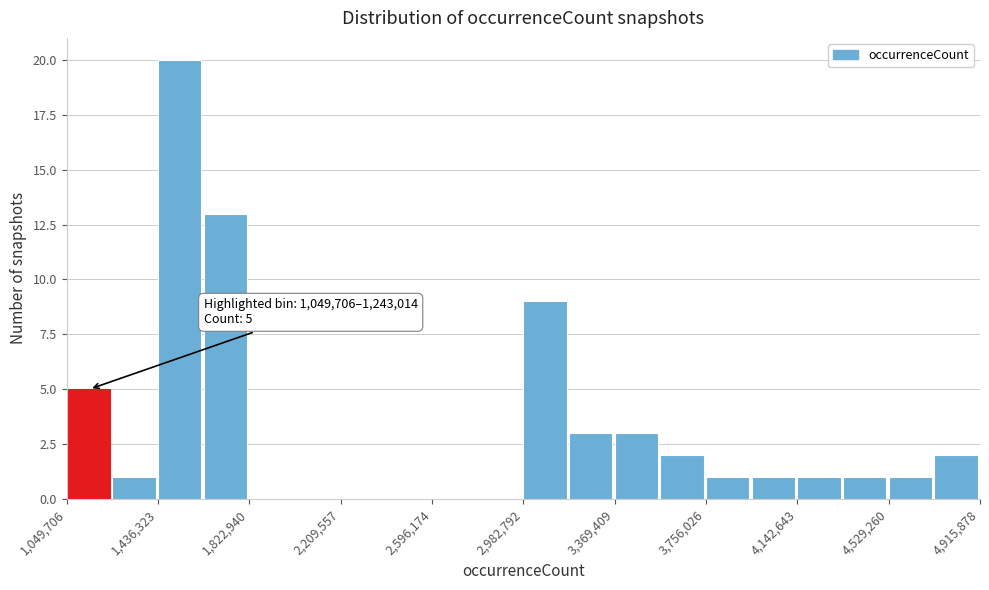

Around what value on the x-axis is the tallest bar? Give the approximate position of its centre, as read against the axis.

1550000